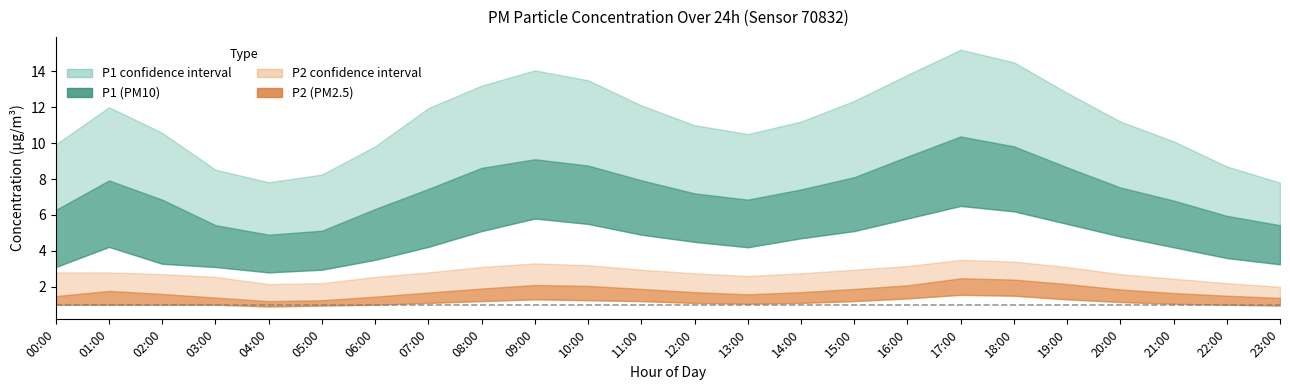

At which category does P1_lower reach its first local peak?

01:00